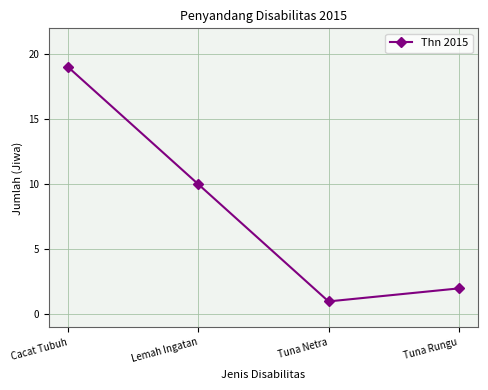

What is the sum of all values?

32